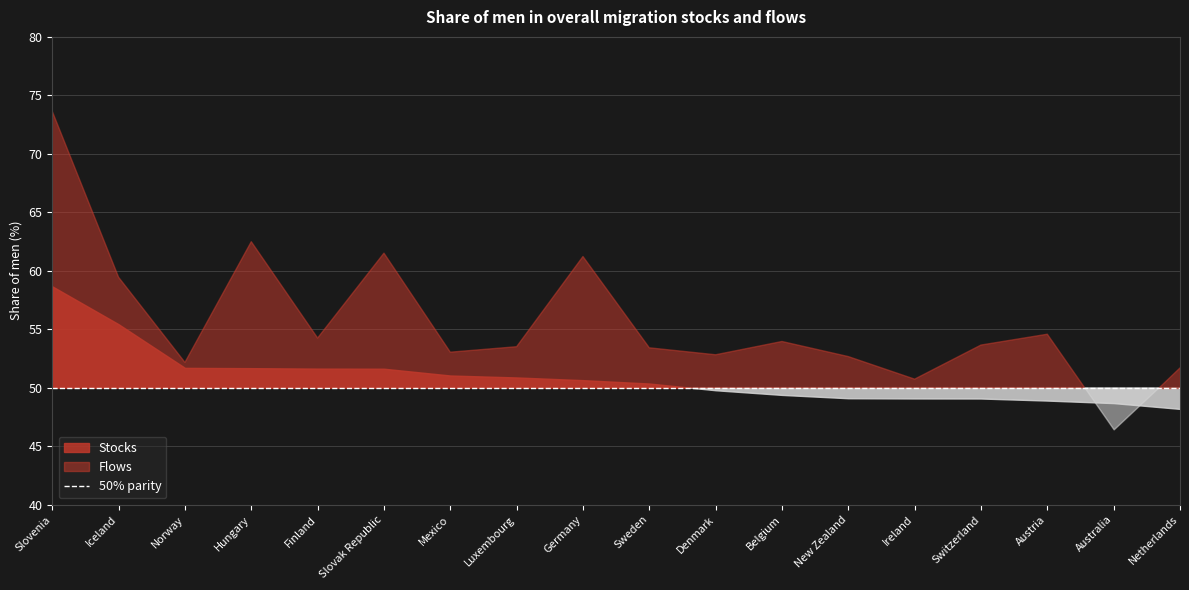

True or false: Flows has more than 0 interior local peaks.

True